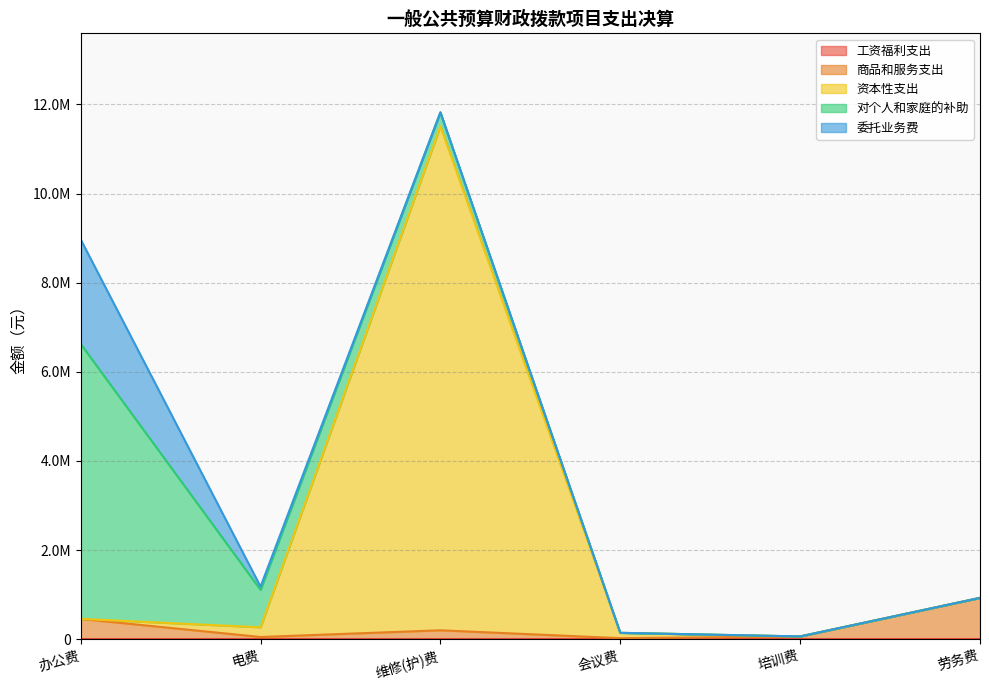

Which series changed the most between 培训费 and 劳务费?

商品和服务支出